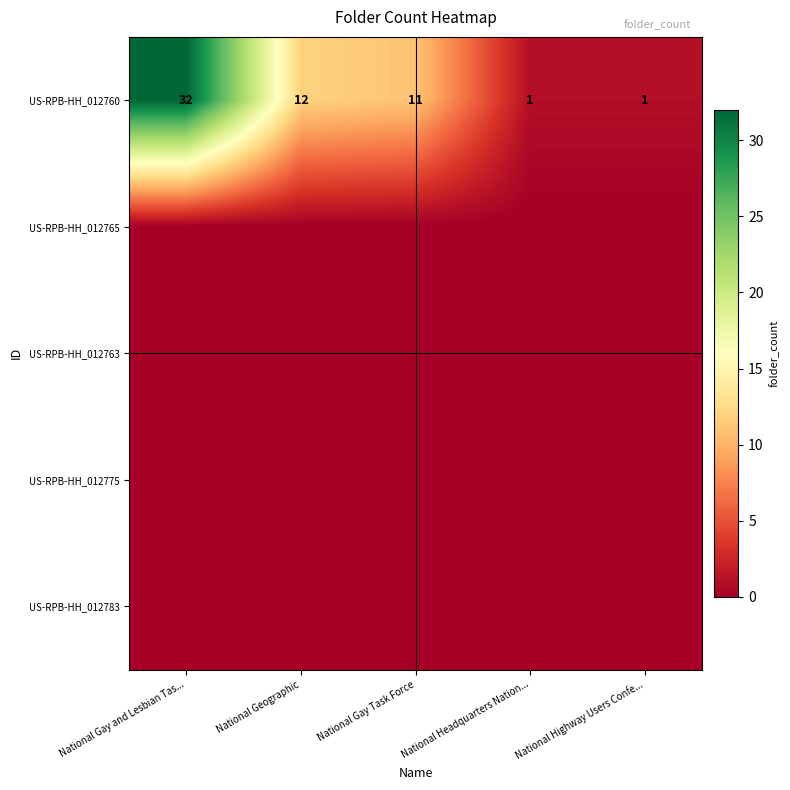

The value of US-RPB-HH_012760 at National Gay and Lesbian Tas... is 32. True or false?

True